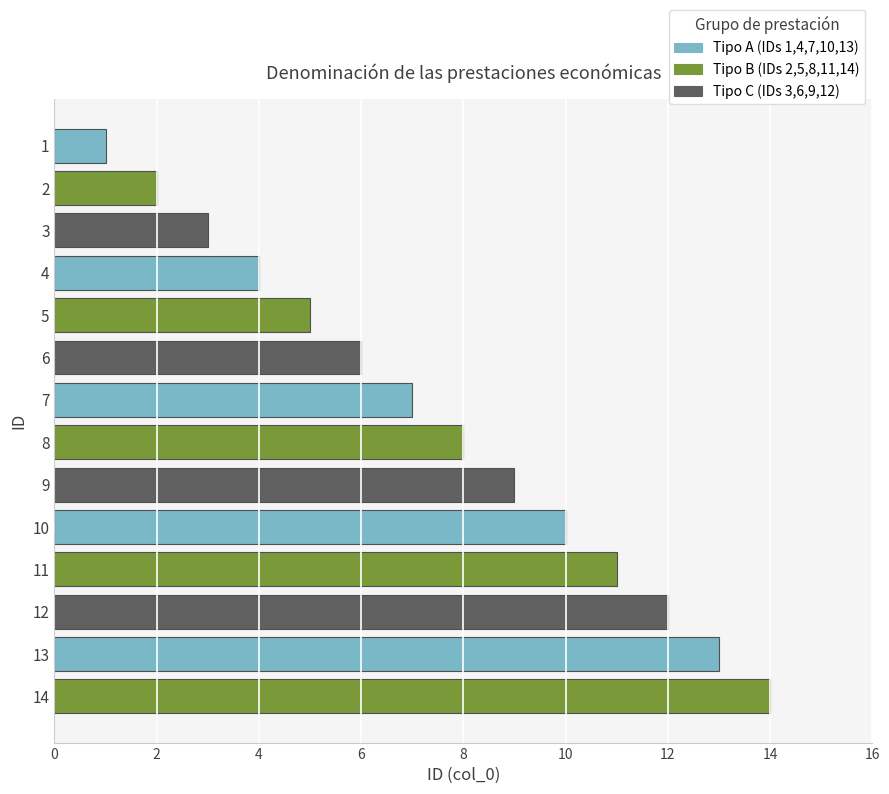

Between 14 and 13, which is larger?

14